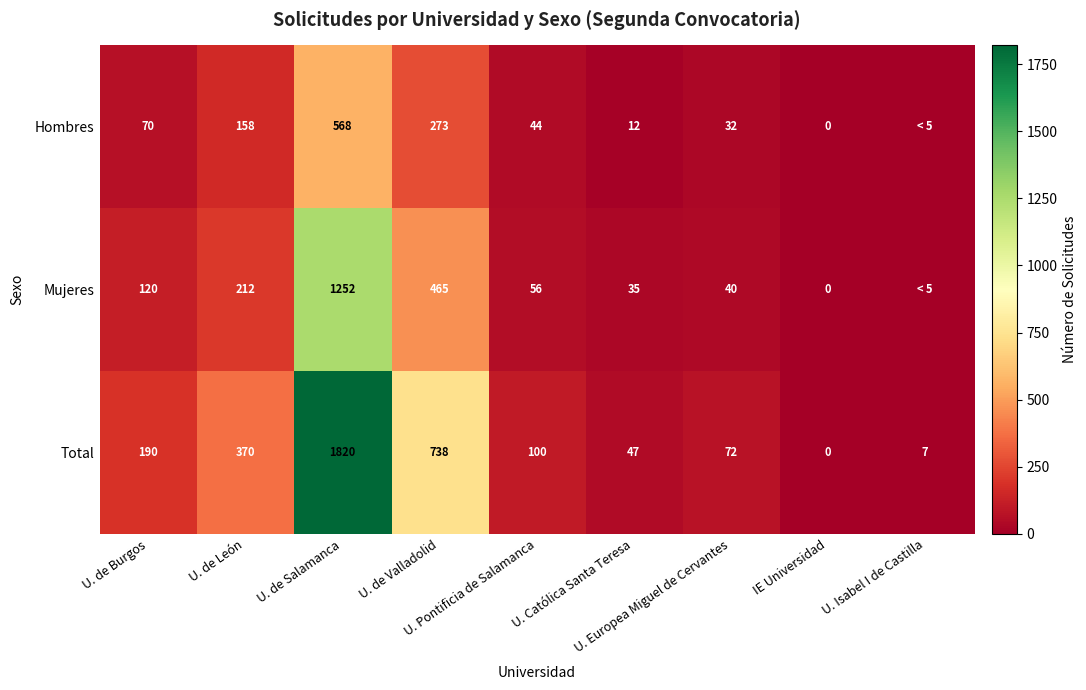

Which has a higher value, IE Universidad or U. Pontificia de Salamanca?

U. Pontificia de Salamanca